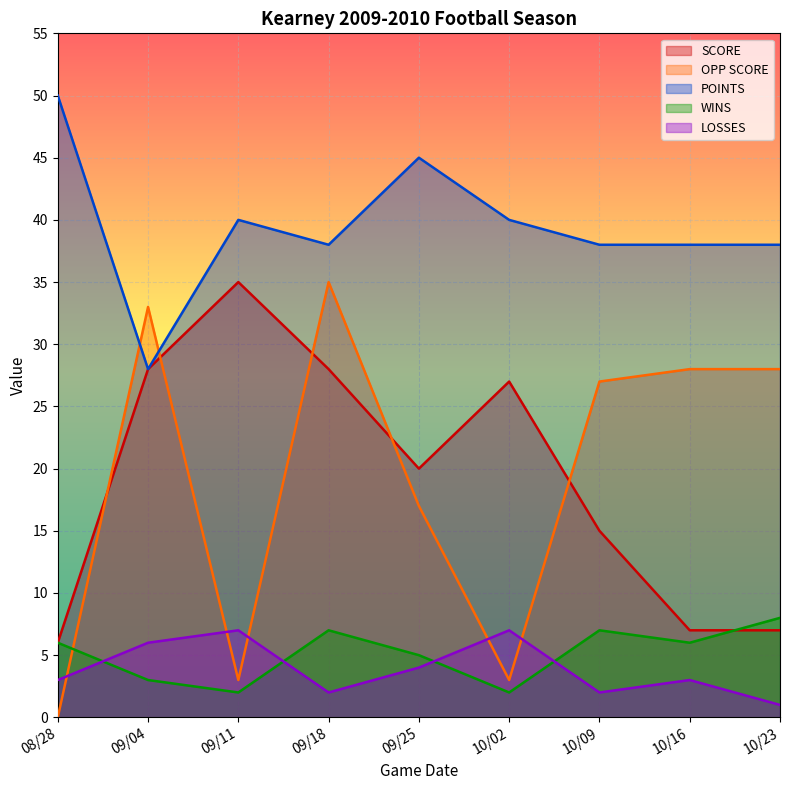

True or false: LOSSES and POINTS cross at least once.

False